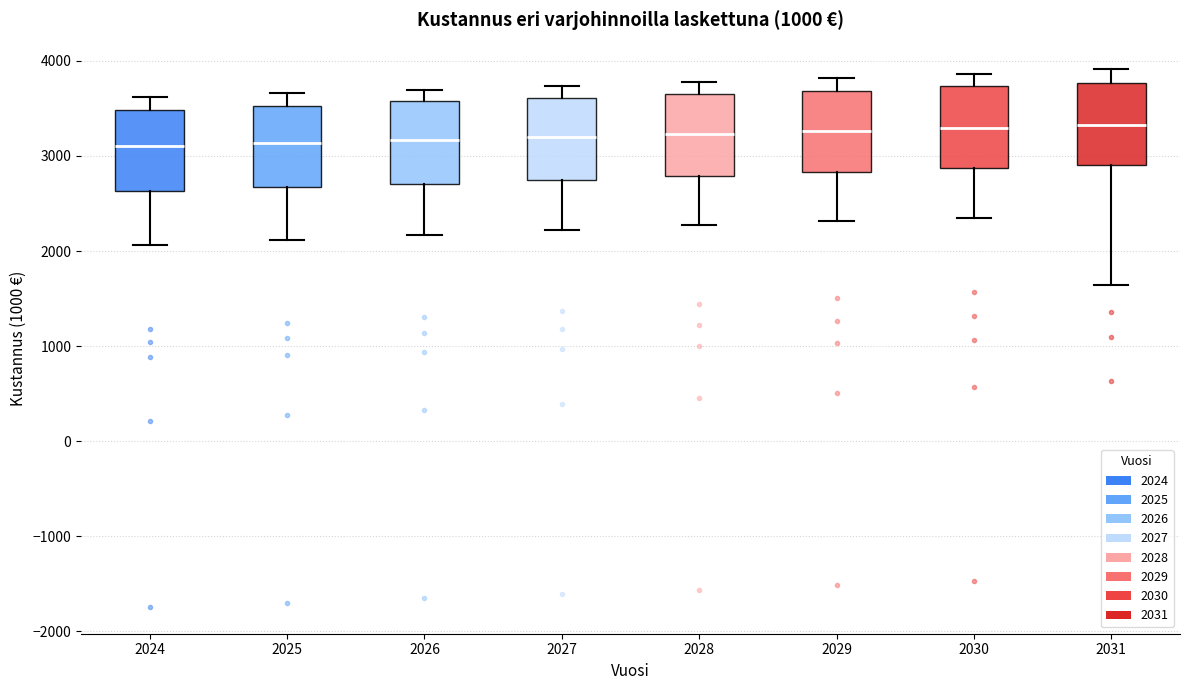

Where does the upper whisker of the box at x = 2025 end on the y-axis? The values are not printed on the chart, so give them approximately, as read against the axis.

3700